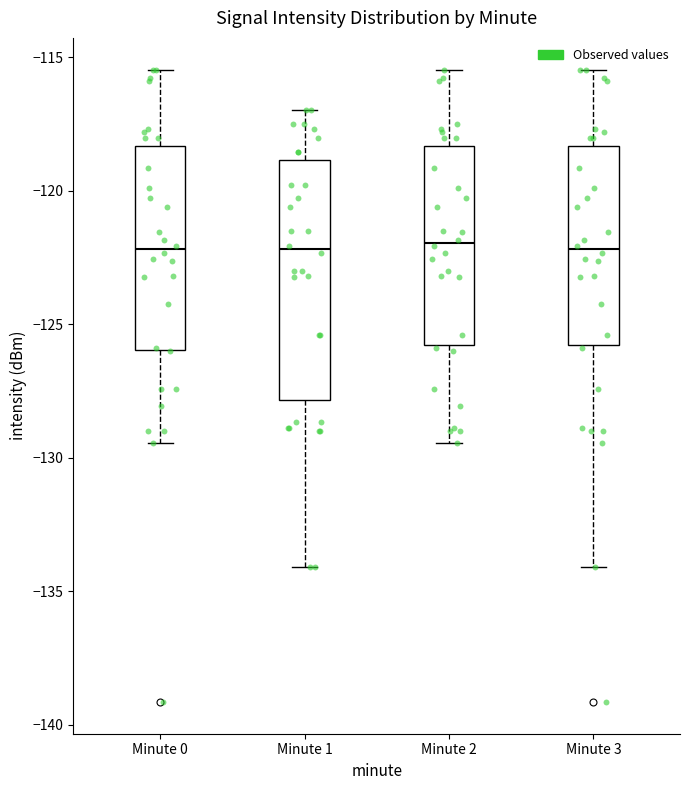

Reading left to right, read every box against the y-axis: the position of its median line, the range the box covers, and the ends of its whiskers. The values are not printed on the chart, so give them approximately, as read against the axis.

Minute 0: median -122.0, box -126.0 to -118.5, whiskers -129.5 to -115.5
Minute 1: median -122.0, box -128.0 to -119.0, whiskers -134.0 to -117.0
Minute 2: median -122.0, box -126.0 to -118.5, whiskers -129.5 to -115.5
Minute 3: median -122.0, box -126.0 to -118.5, whiskers -134.0 to -115.5